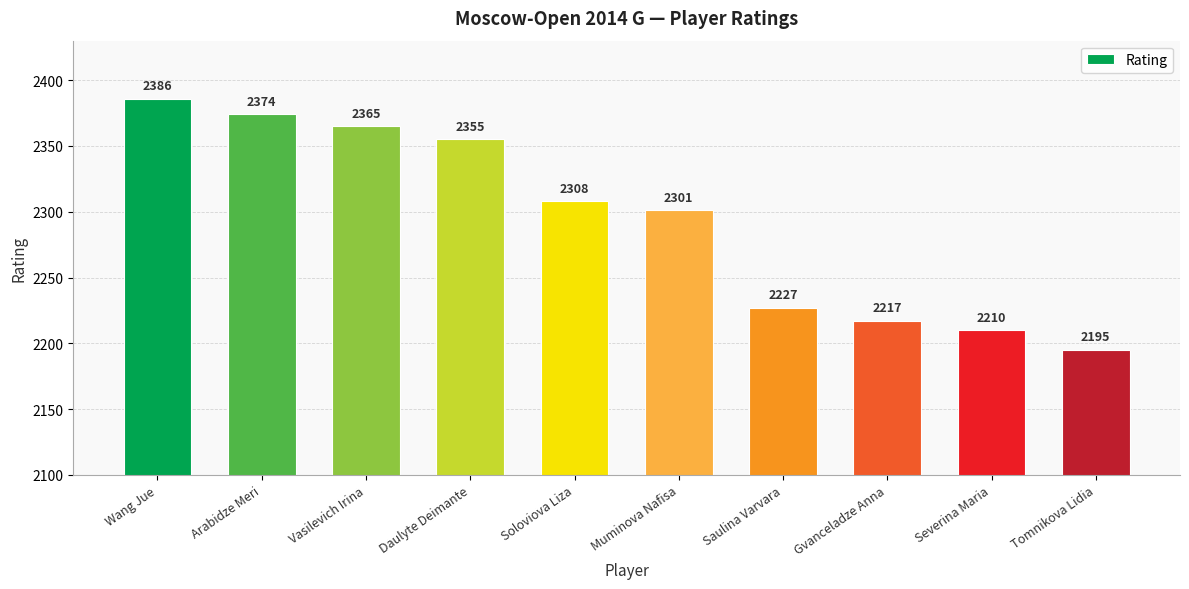

What is the average value?

2294